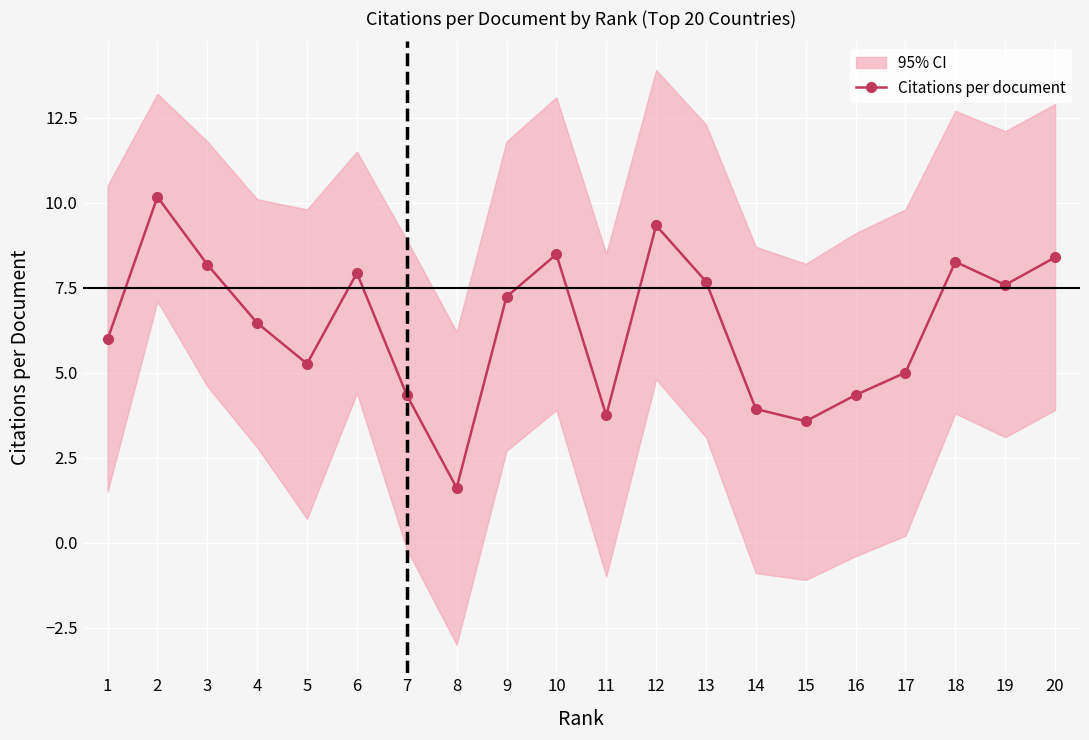

Rank the categories by value from lowest to highest.

8, 15, 11, 14, 7, 16, 17, 5, 1, 4, 9, 19, 13, 6, 3, 18, 20, 10, 12, 2